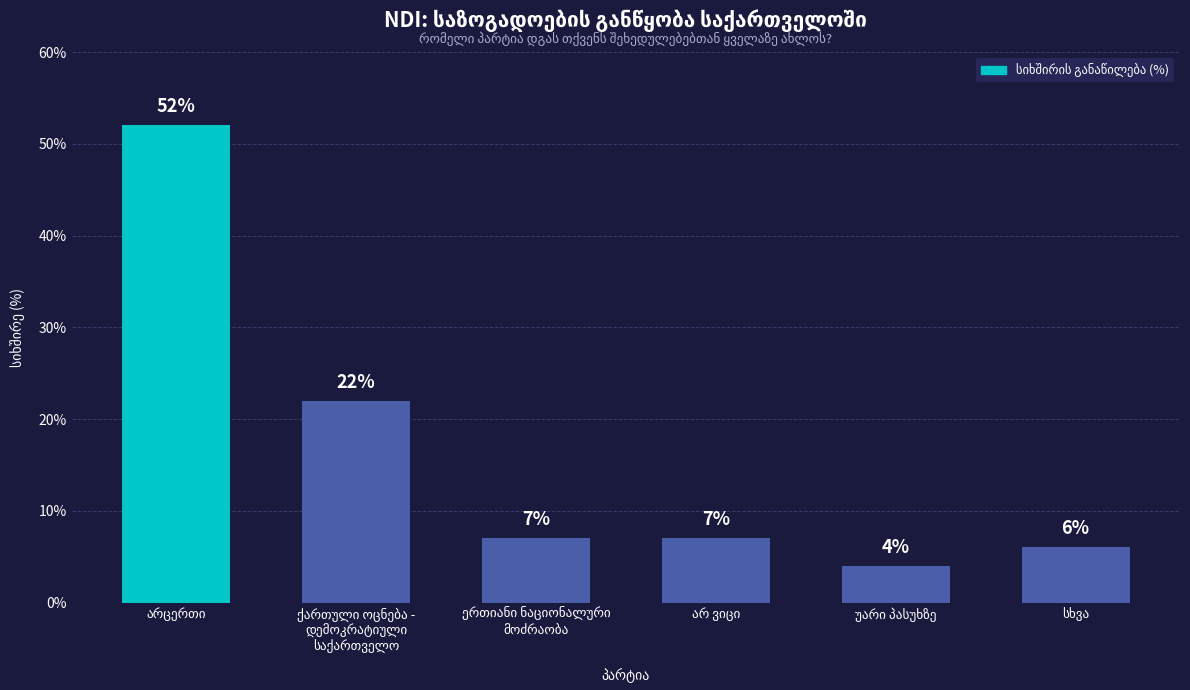

What is the maximum value shown in the chart?

52